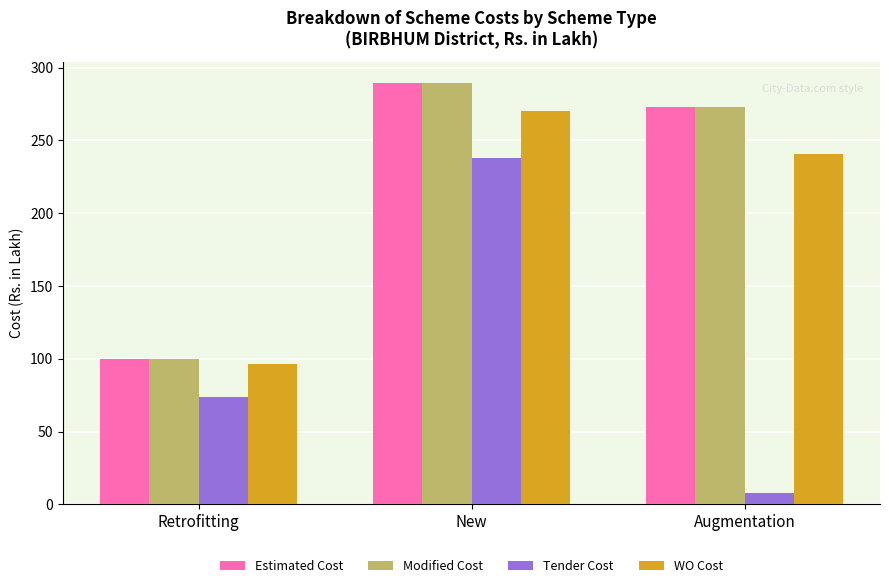

What is the sum of all WO Cost values?

608.0